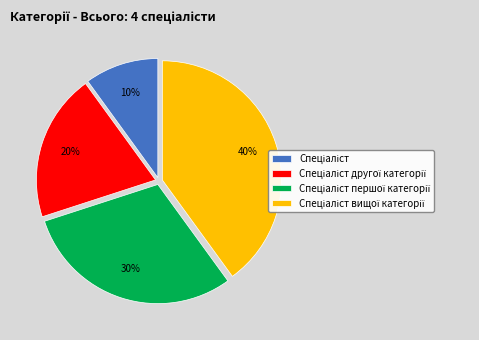

Is there a majority slice in this chart?

No